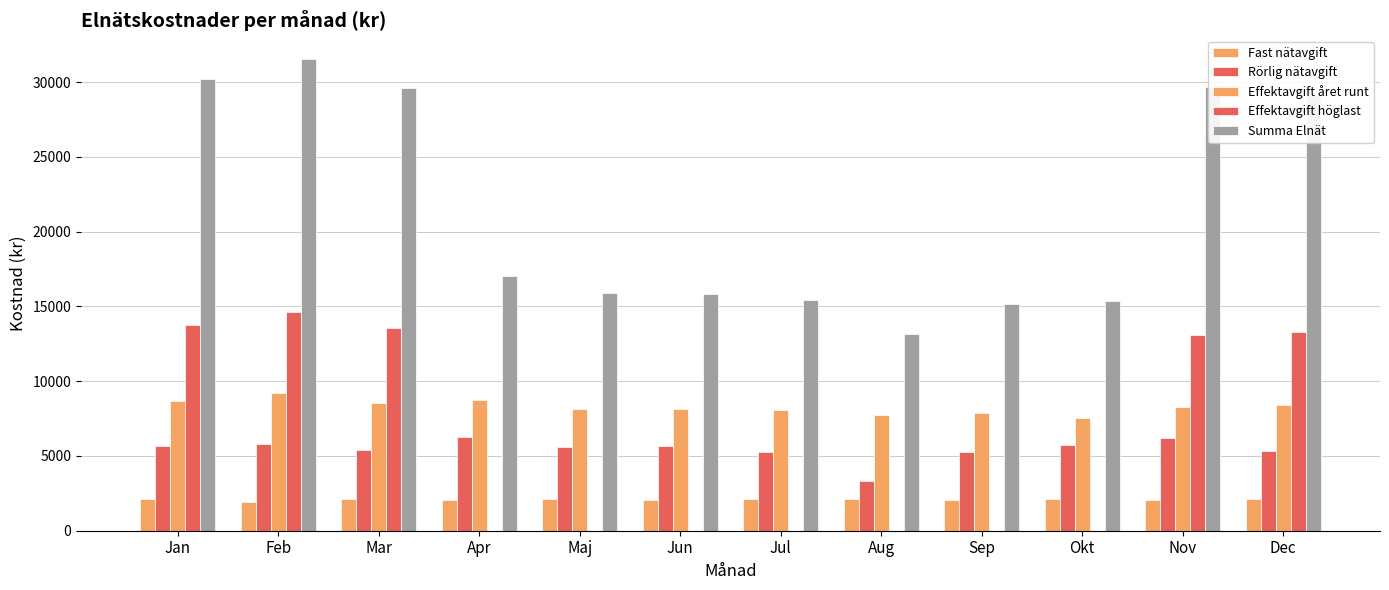

What is the label of the 3rd bar from the right?

Okt